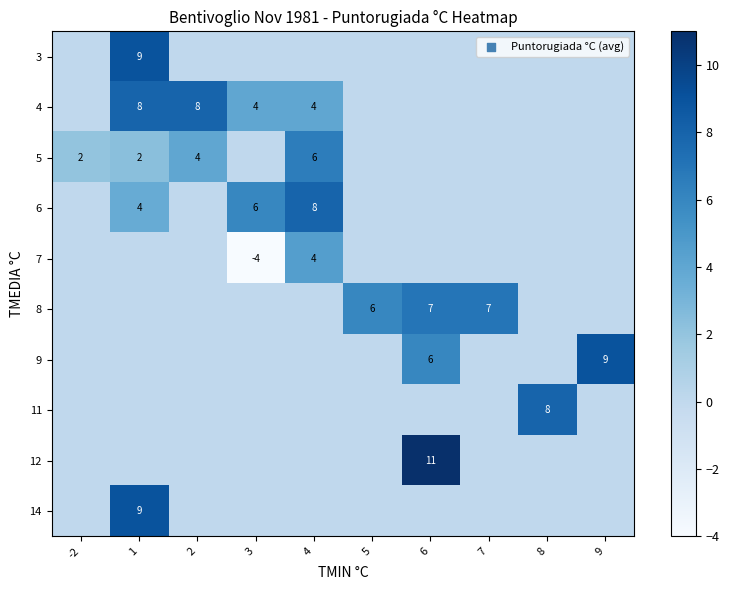

The value of 7 at 3 is -4. True or false?

True